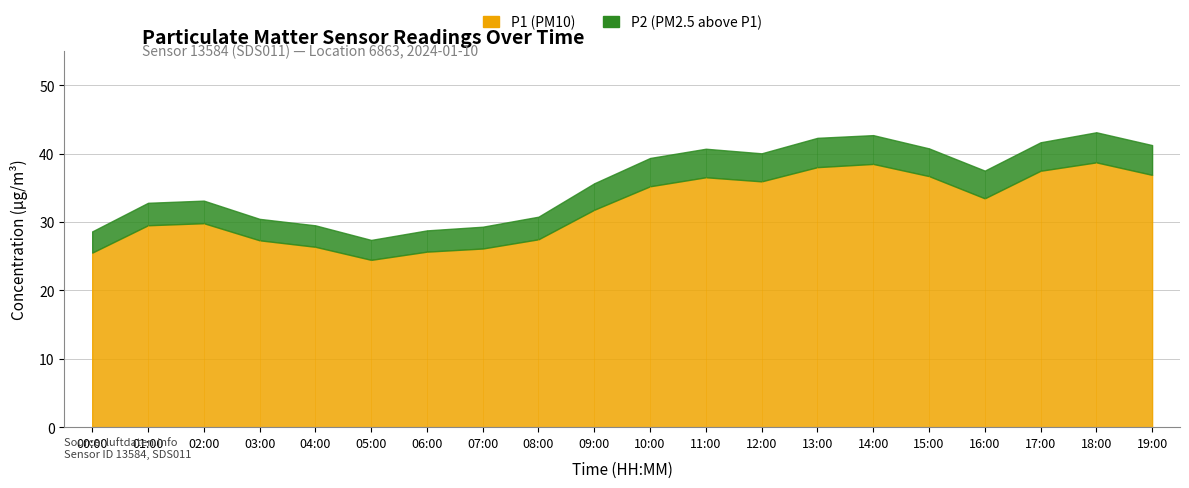

How many lines are shown in the chart?

2